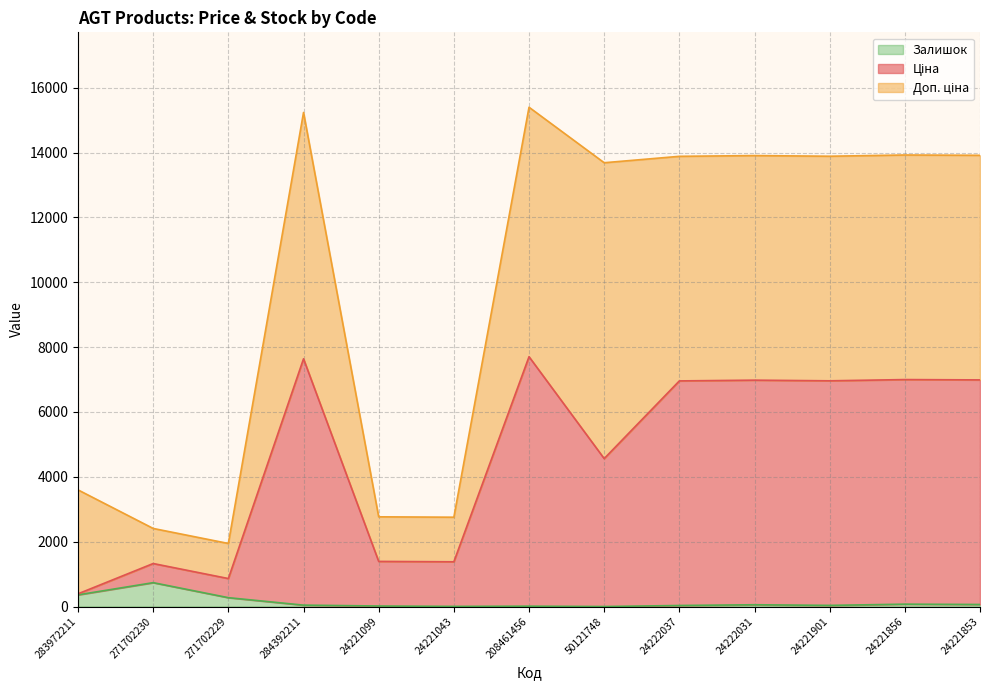

Which series has the widest spread of values?

Ціна